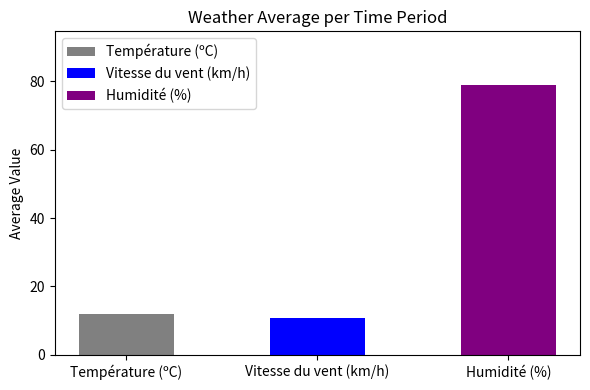

Does the chart contain stacked bars?

No